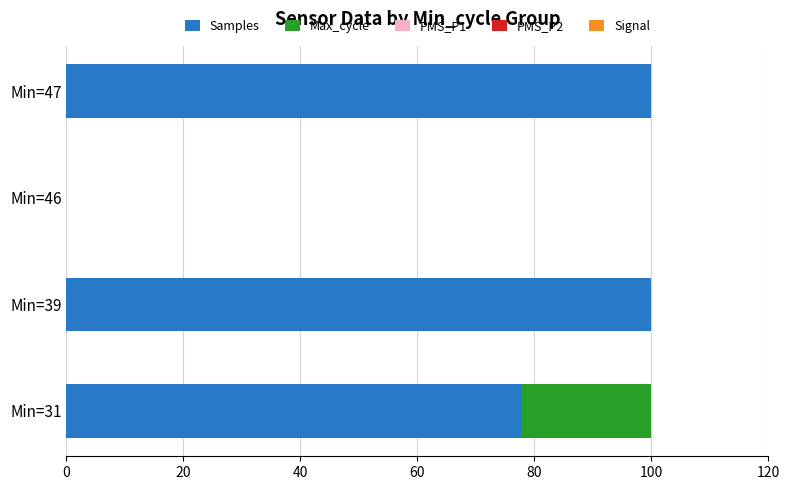

The Samples series shows 24.5 at Min=47. True or false?

False